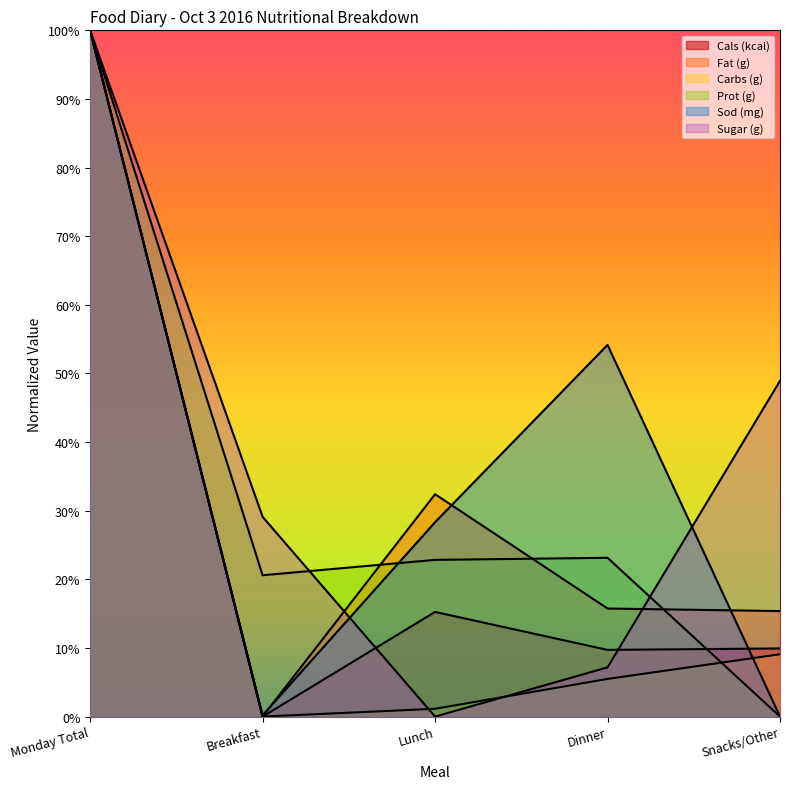

What is the maximum value for Carbs (g)?

1.0